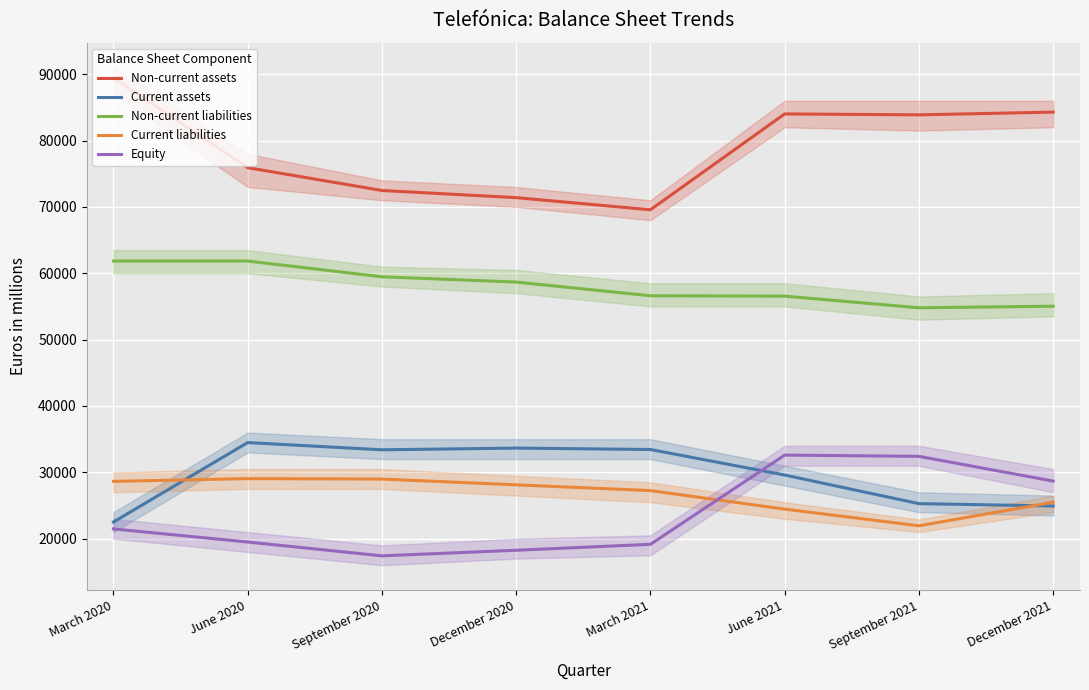

What position from the right is December 2021?

1